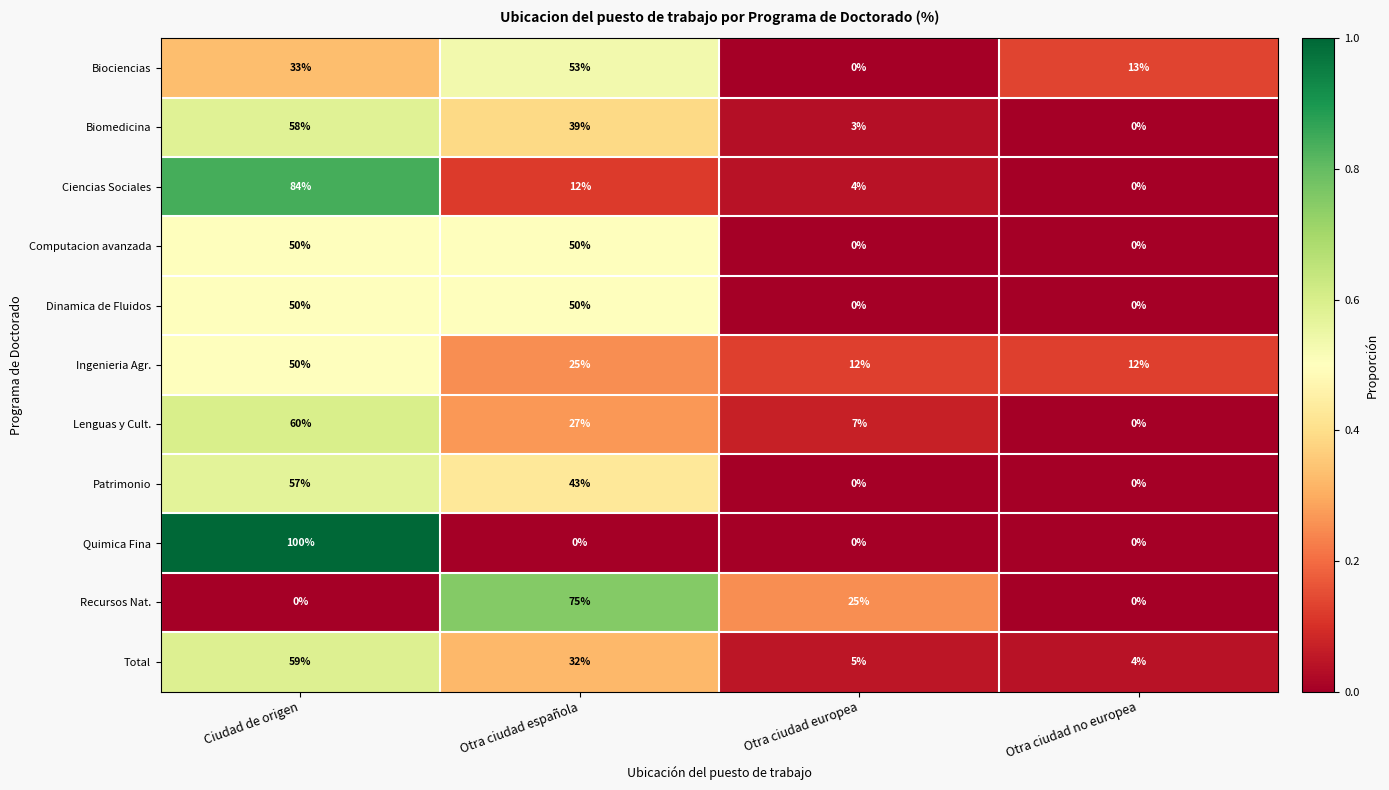

Rank the categories by Total value from lowest to highest.

Otra ciudad no europea, Otra ciudad europea, Otra ciudad española, Ciudad de origen